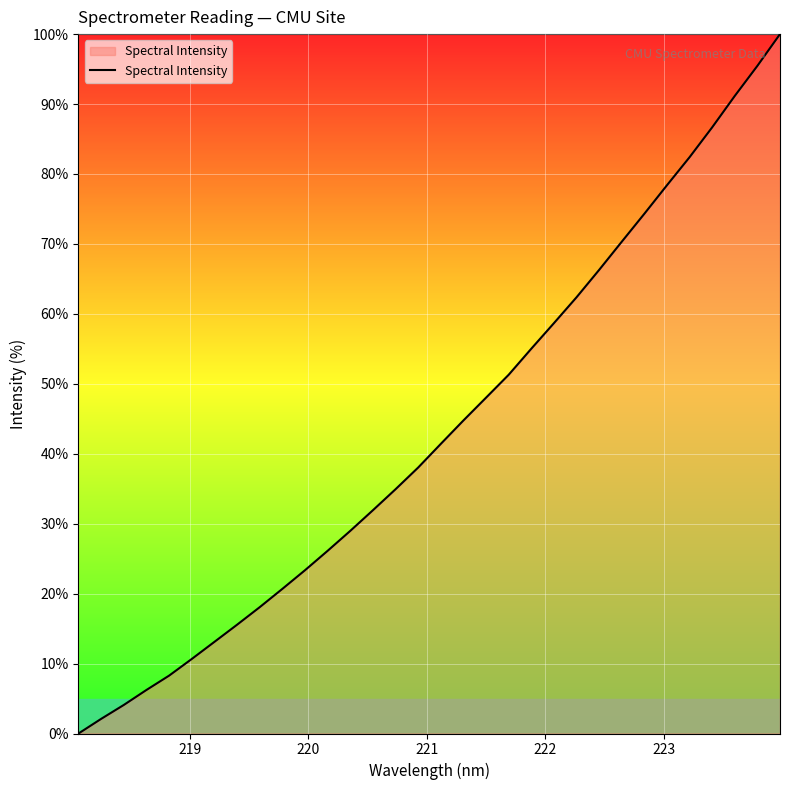

What is the sum of all values?

1388.6